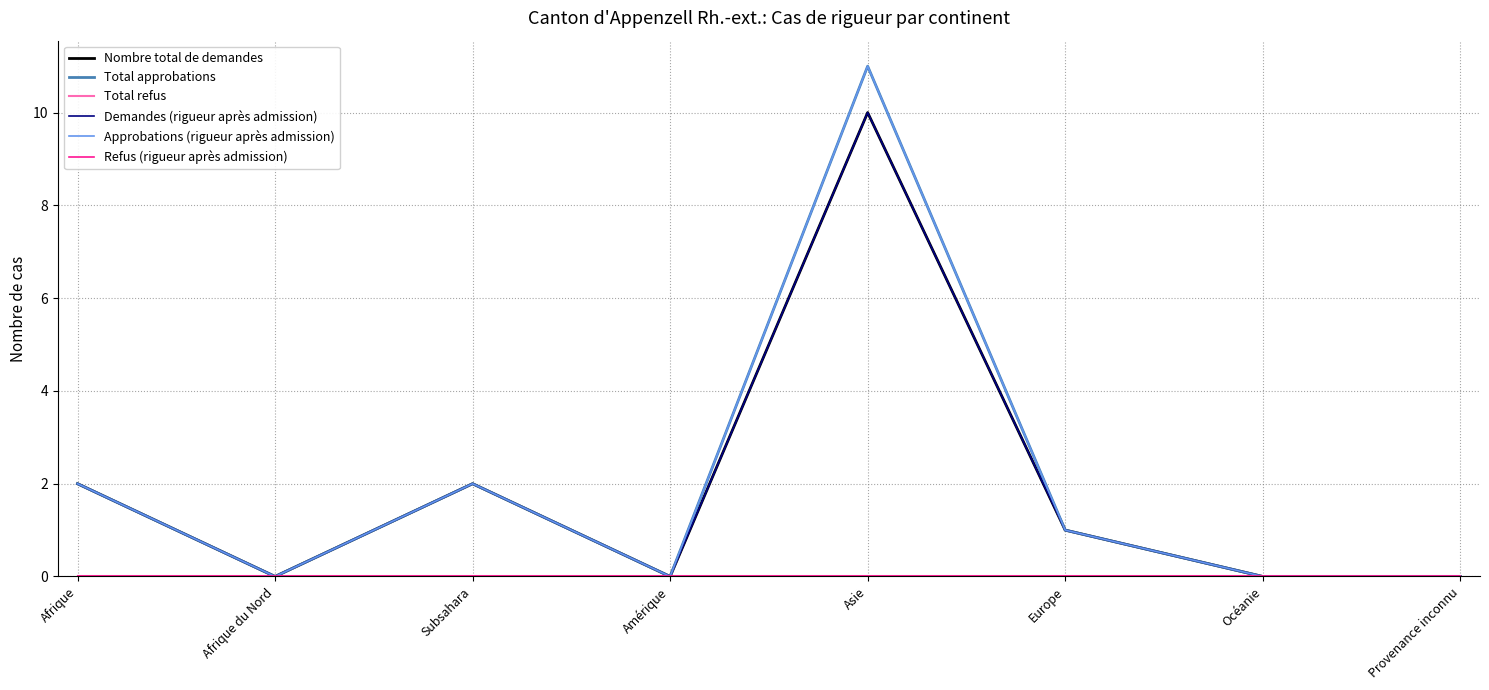

Does the chart display data point markers on the line(s)?

No